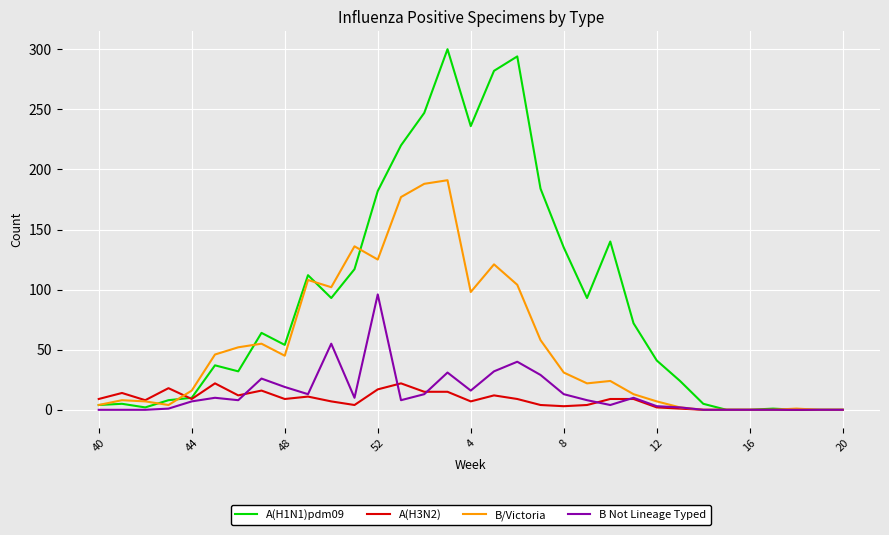

Which series has the largest total across all categories?

A(H1N1)pdm09